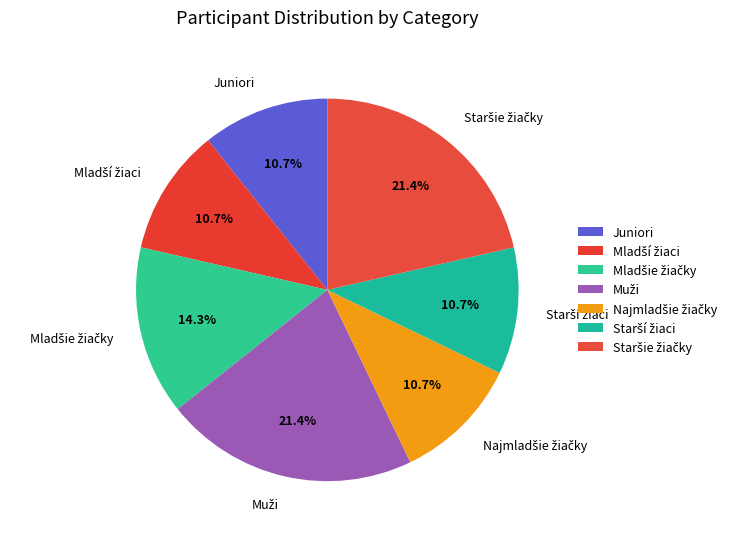

Is there a majority slice in this chart?

No